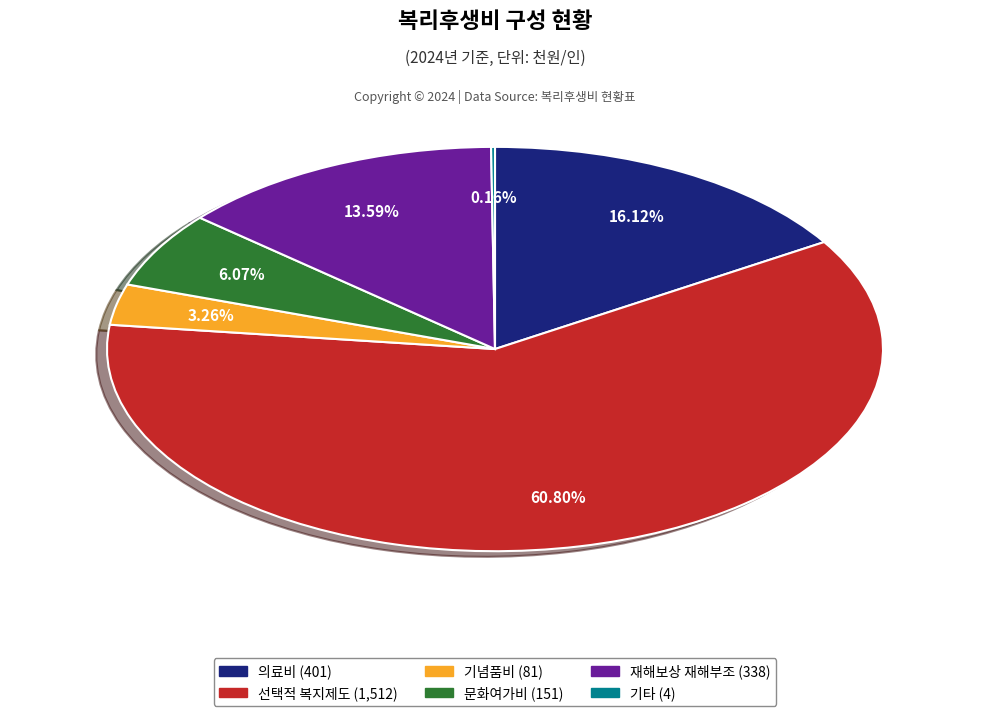

Is there any slice that represents more than half of the pie?

Yes